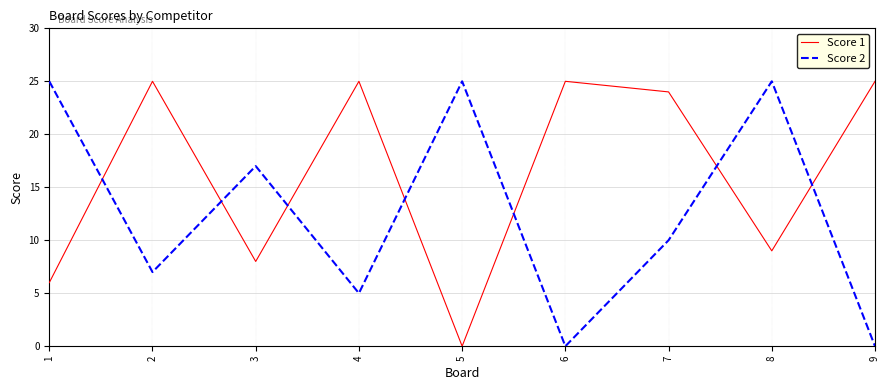

Rank the series by their average value, from lowest to highest.

Score 2, Score 1